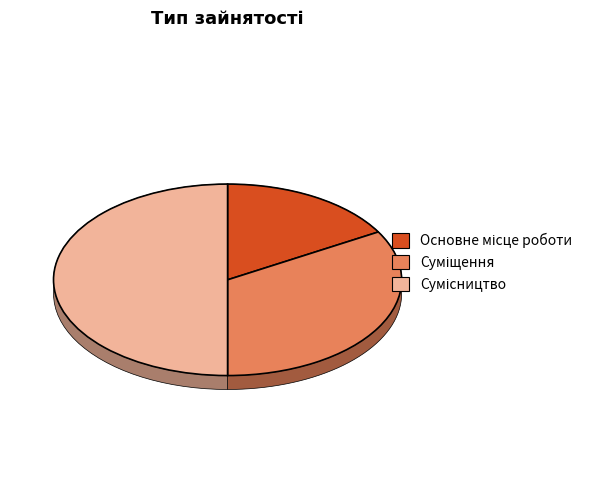

To the nearest percent, what percentage of the pie is Основне місце роботи?

17%